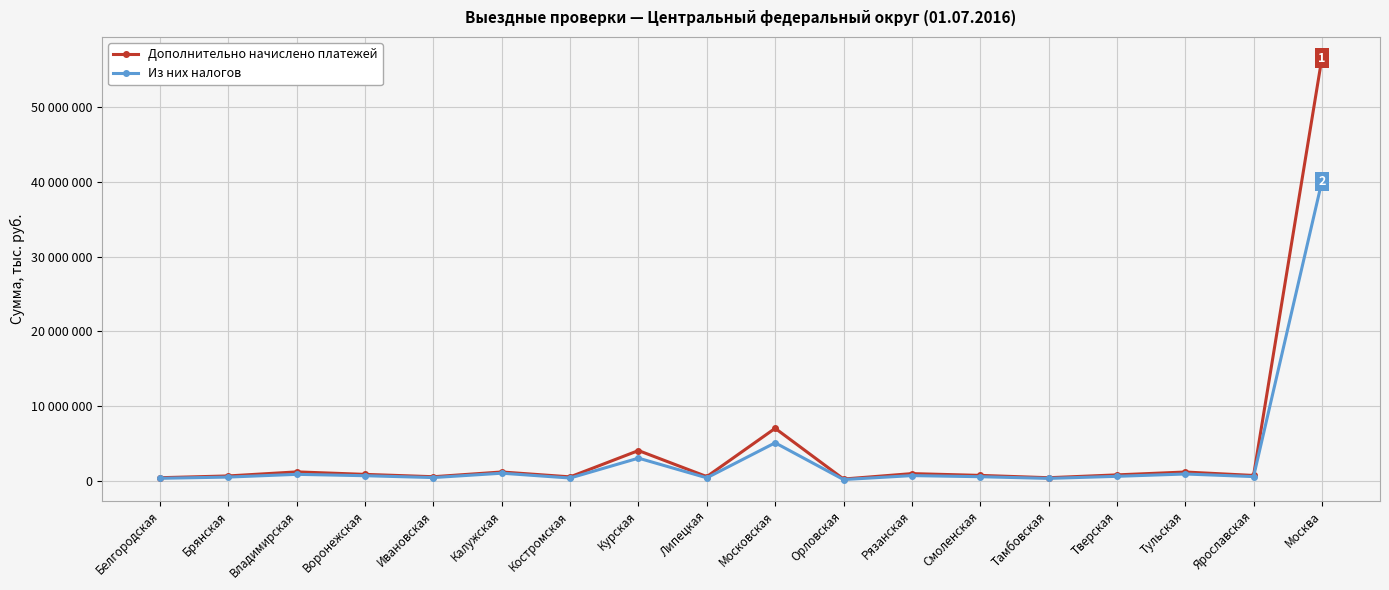

What are all the series names shown in the legend?

Дополнительно начислено платежей, Из них налогов